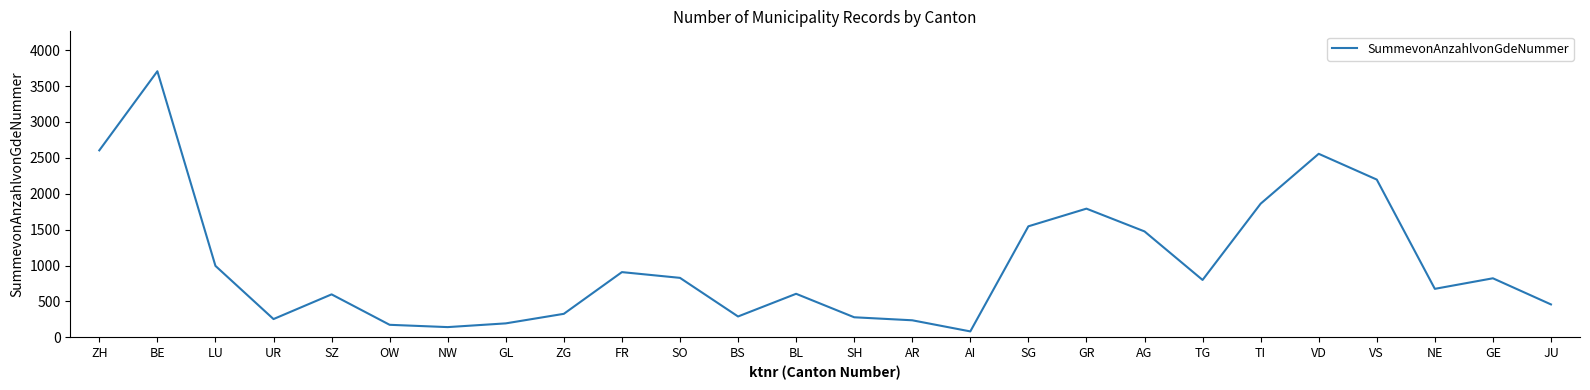

At which category does the chart reach its peak across all series?

BE